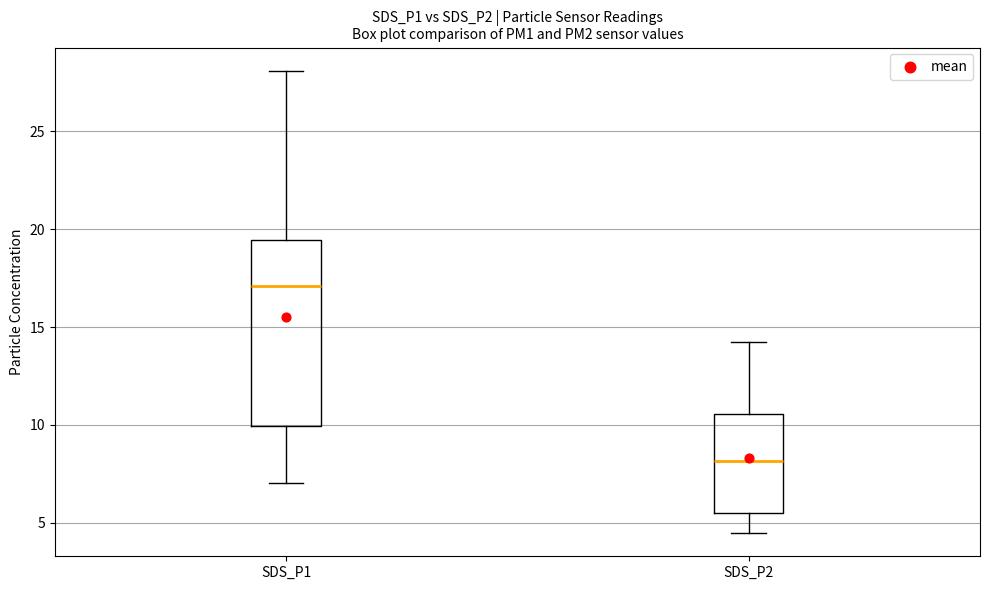

Which box has the lowest median line?

SDS_P2